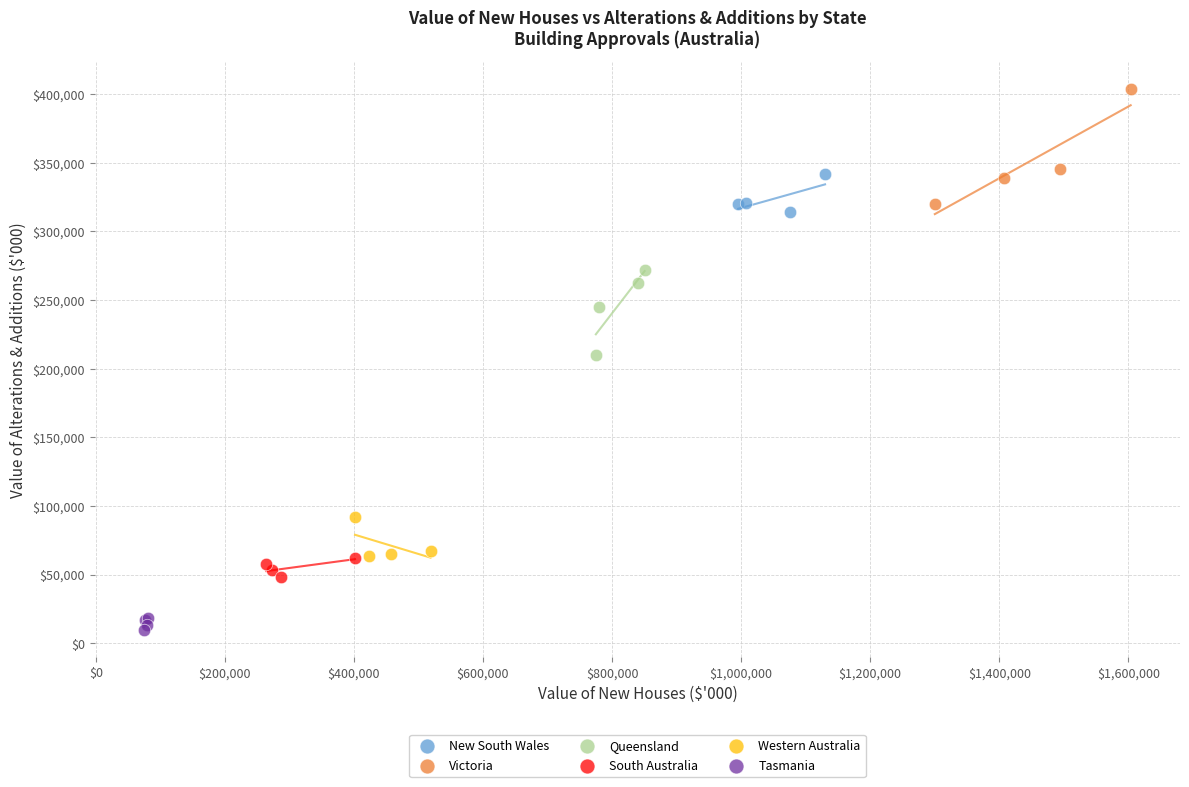

Which series has the widest spread of Y values?

Victoria